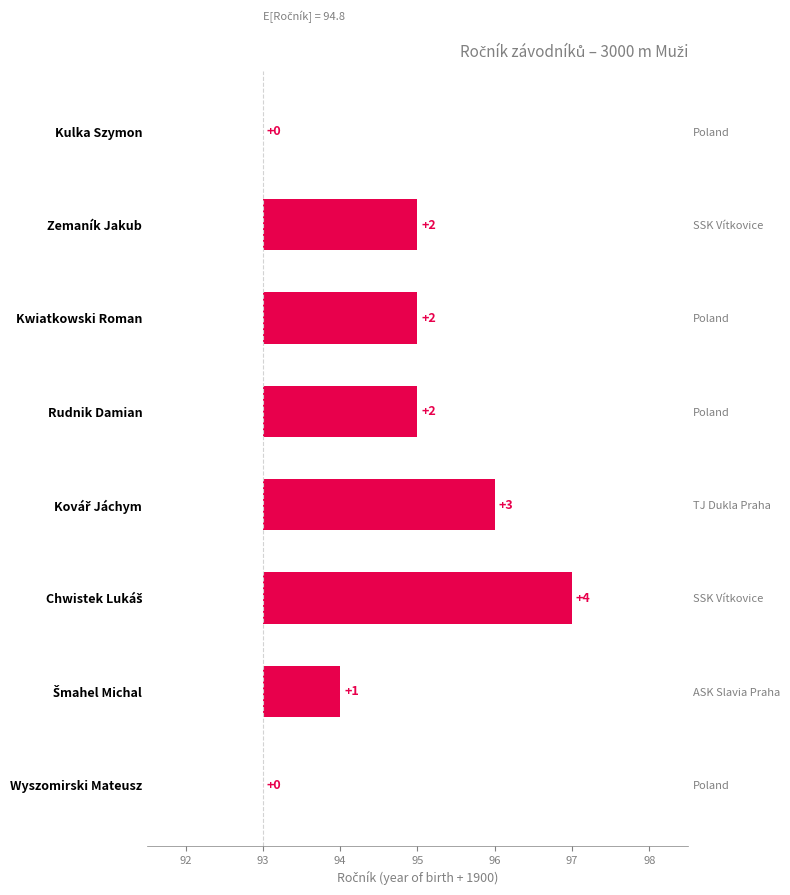

Reading left to right, list all the values displayed in this chart.

0	2	2	2	3	4	1	0